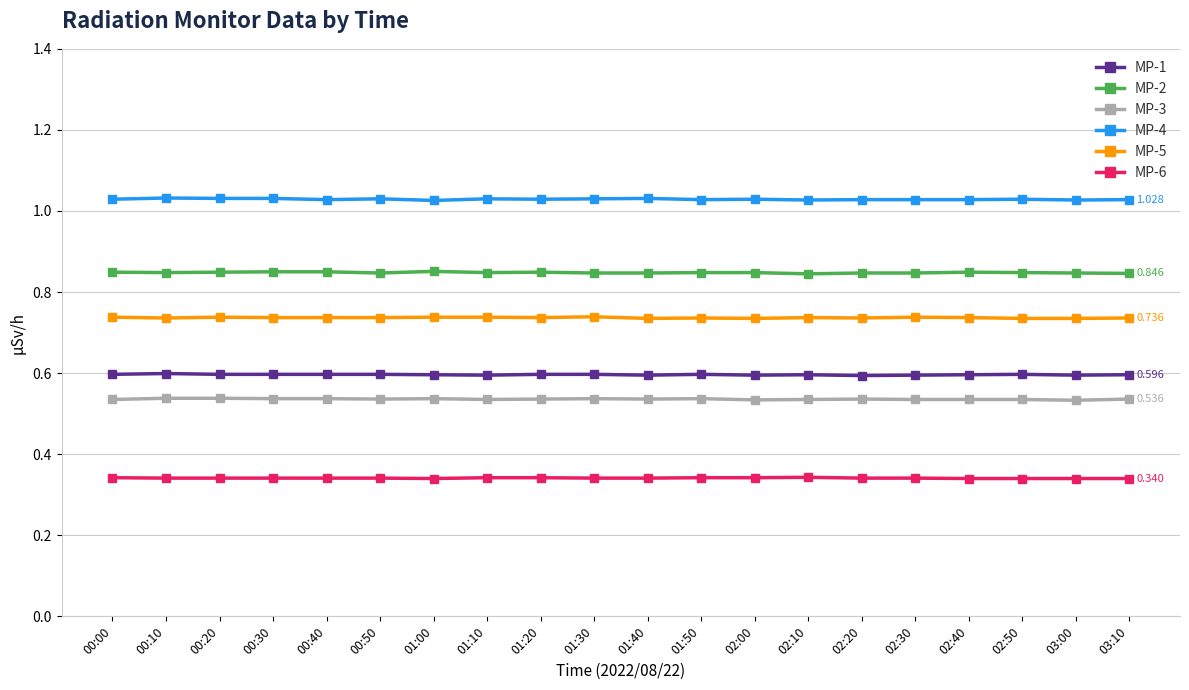

What is the minimum value for MP-1?

0.6